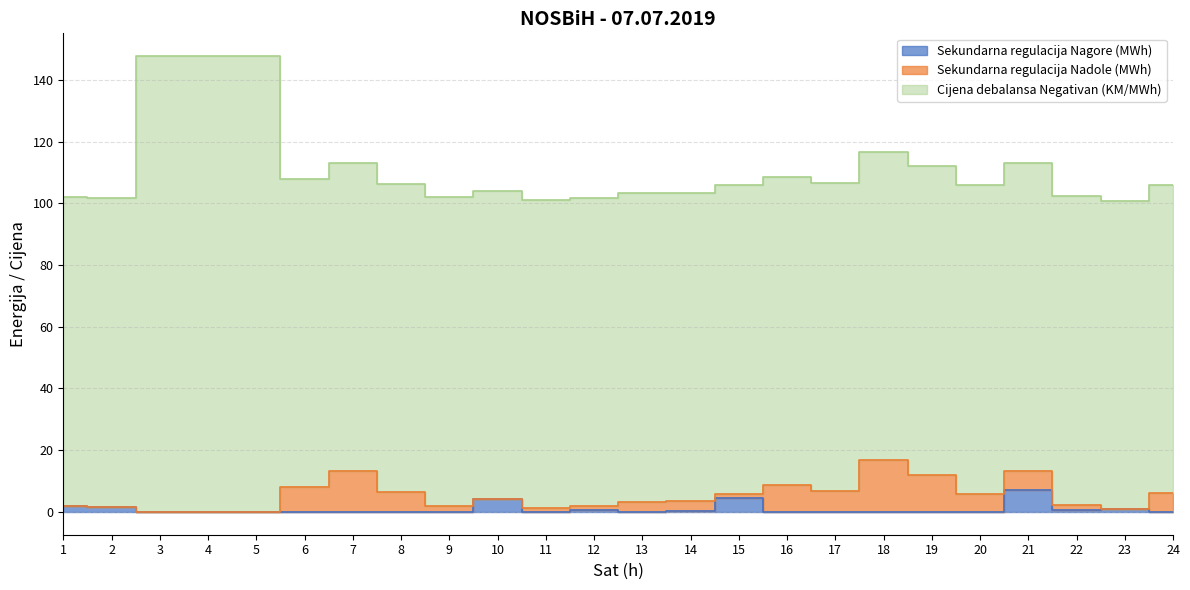

Rank the series by their maximum value, from lowest to highest.

Sekundarna regulacija Nagore (MWh), Sekundarna regulacija Nadole (MWh), Cijena debalansa Negativan (KM/MWh)